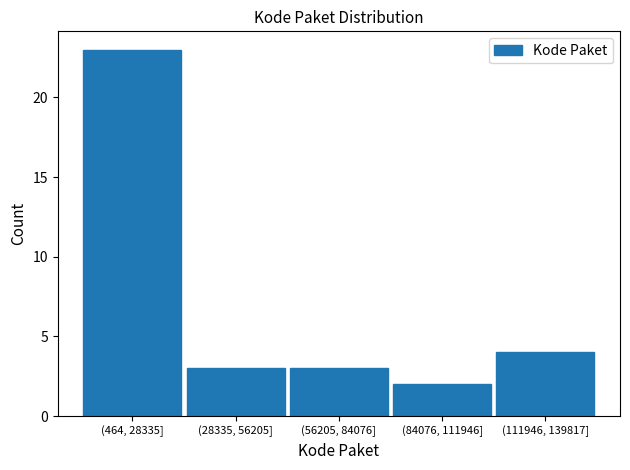

Reading left to right, list all the values displayed in this chart.

(464, 28335]=23	(28335, 56205]=3	(56205, 84076]=3	(84076, 111946]=2	(111946, 139817]=4